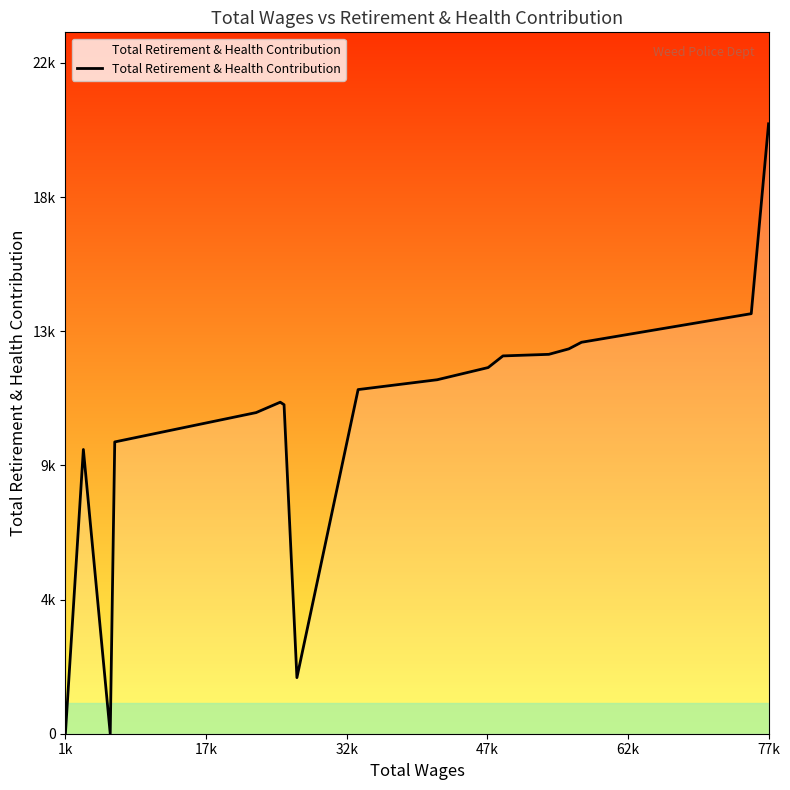

Does the chart display data point markers on the line(s)?

No